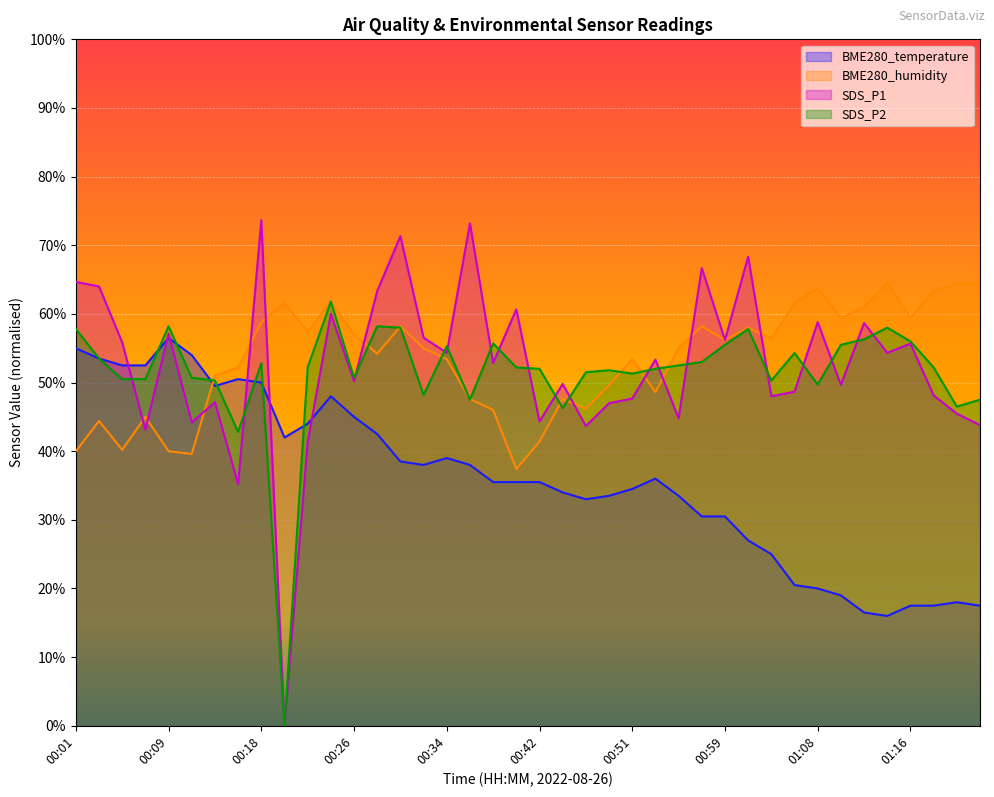

Between 00:01 and 00:32, which series saw the biggest shift?

BME280_temperature